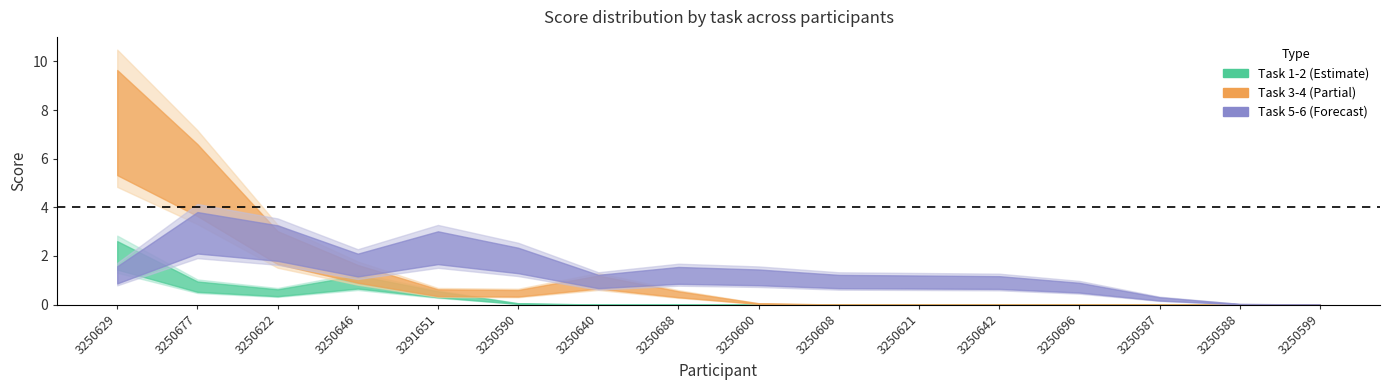

What is the difference between the highest and lowest values at 3250600?

1